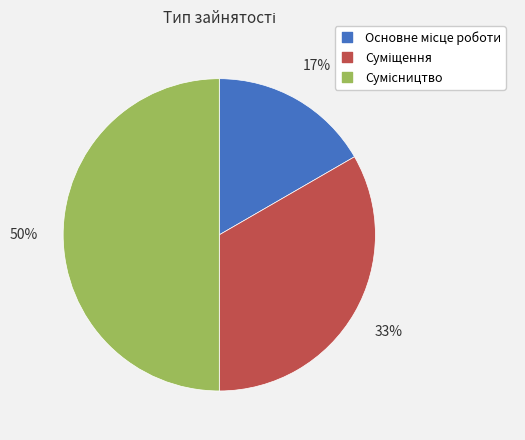

To the nearest percent, what is the average slice percentage?

33%